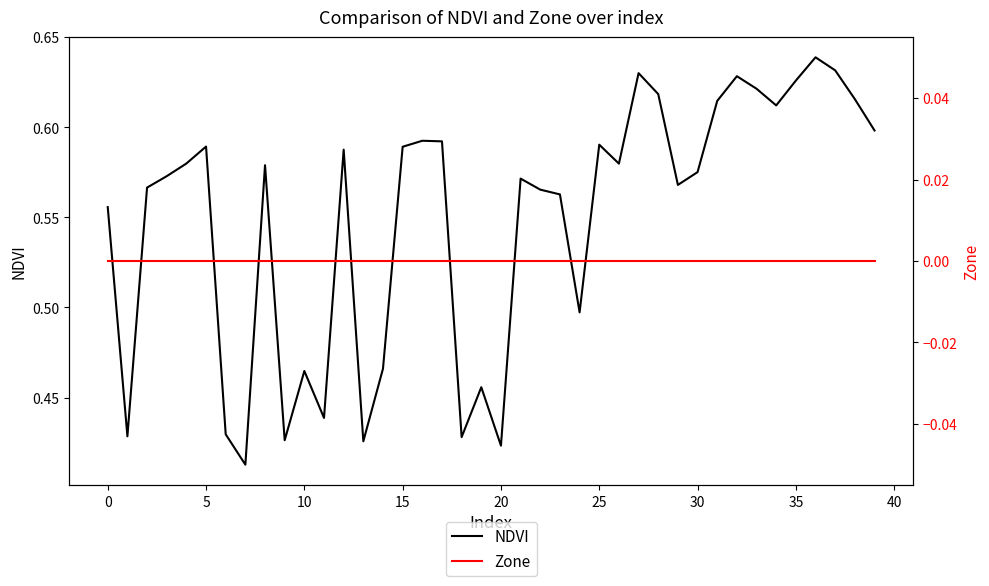

What is the label of the 12th point from the left?

11